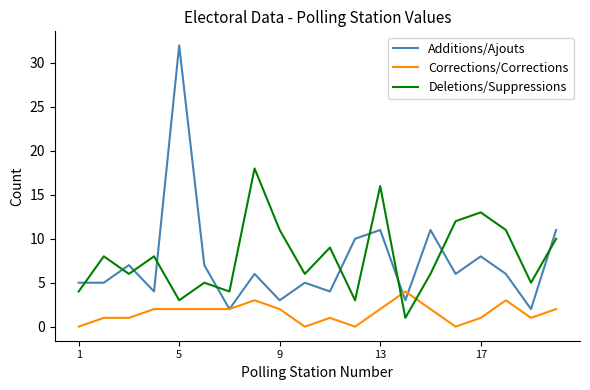

What is the maximum value shown in the chart?

32